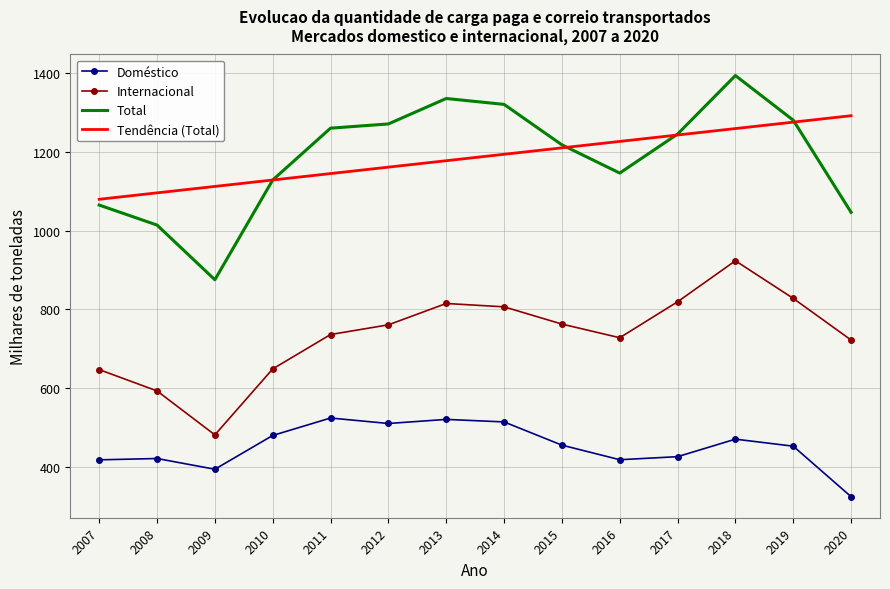

List the series in order of their peak value, lowest first.

Doméstico, Internacional, Tendência (Total), Total